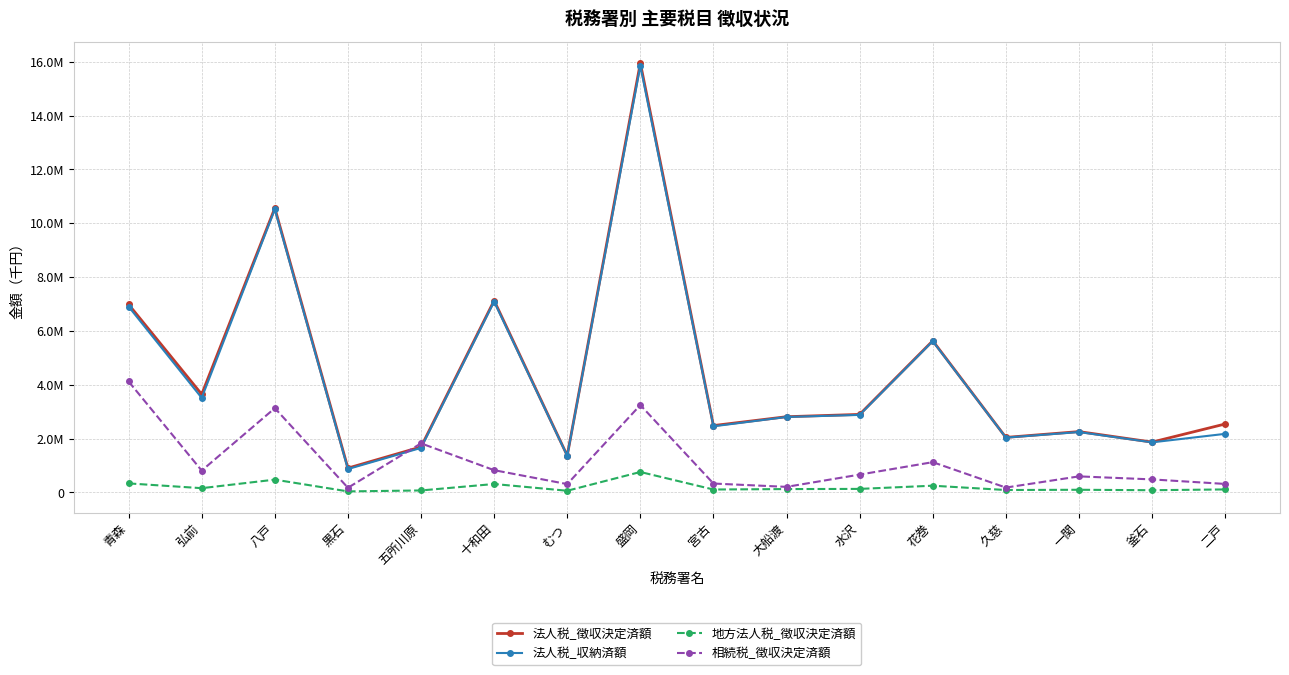

Where does the 法人税_収納済額 series first go above 2804250?

青森